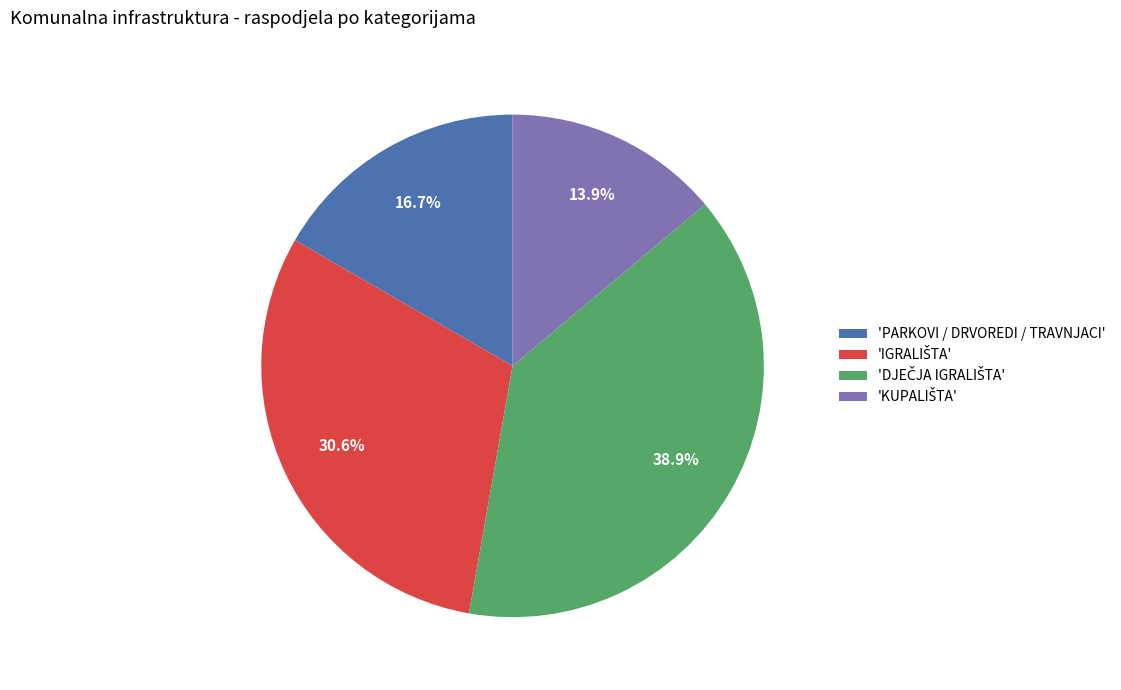

Is 'PARKOVI / DRVOREDI / TRAVNJACI' the majority of the pie?

No